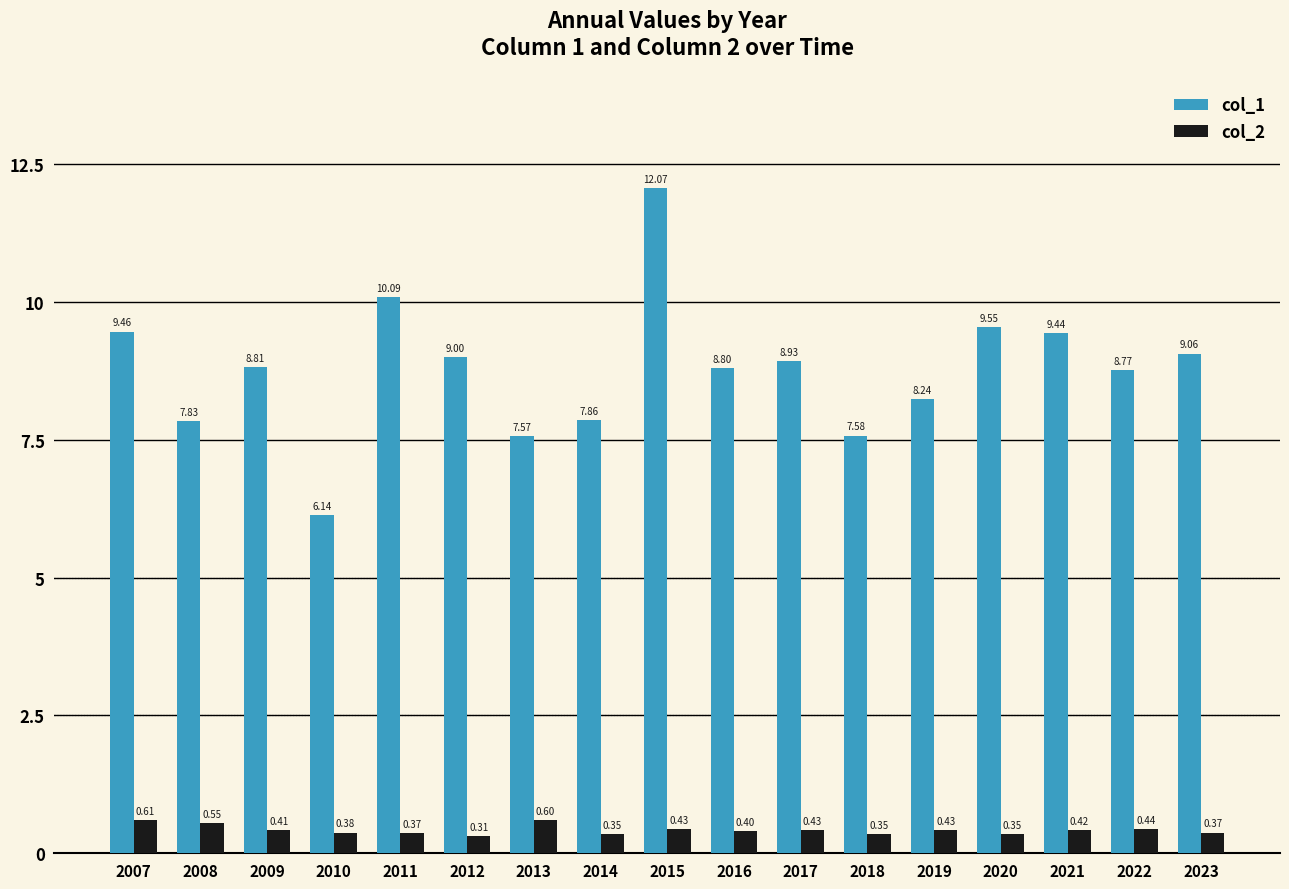

How many groups of bars are there?

17